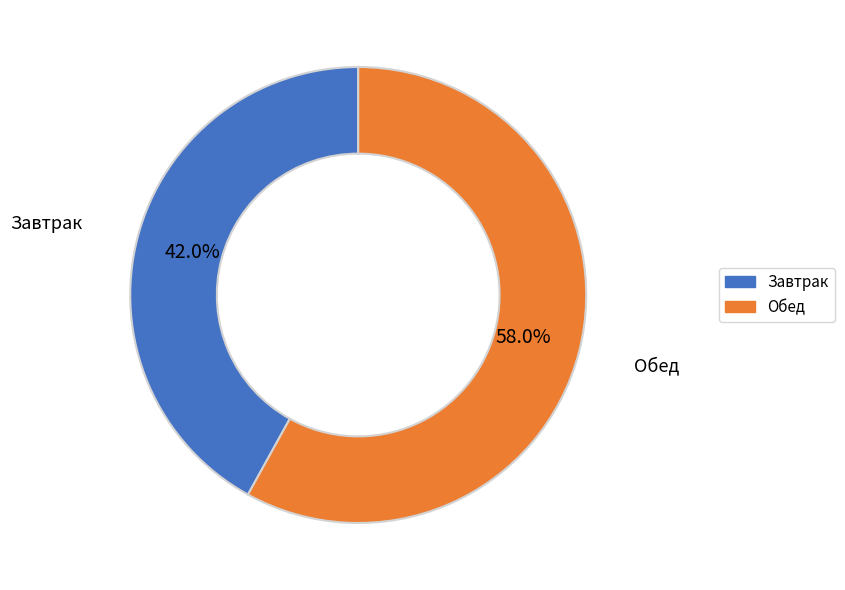

To the nearest percent, what is the difference between the largest and smallest slice percentages?

16%